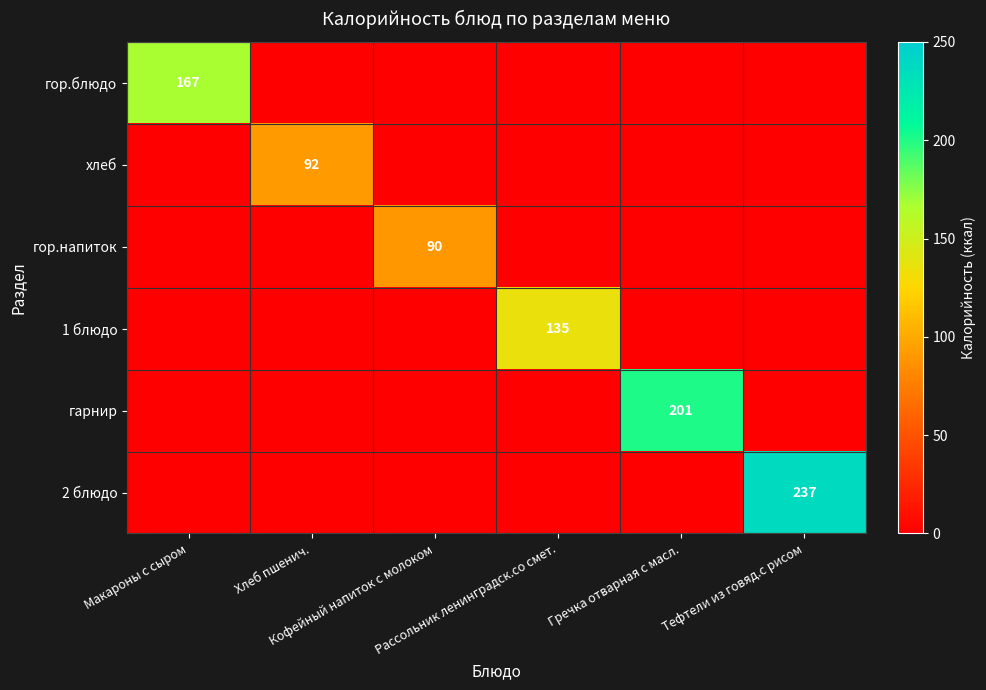

Is the value of гор.напиток at Макароны с сыром greater than the value of гарнир at Гречка отварная с масл.?

No